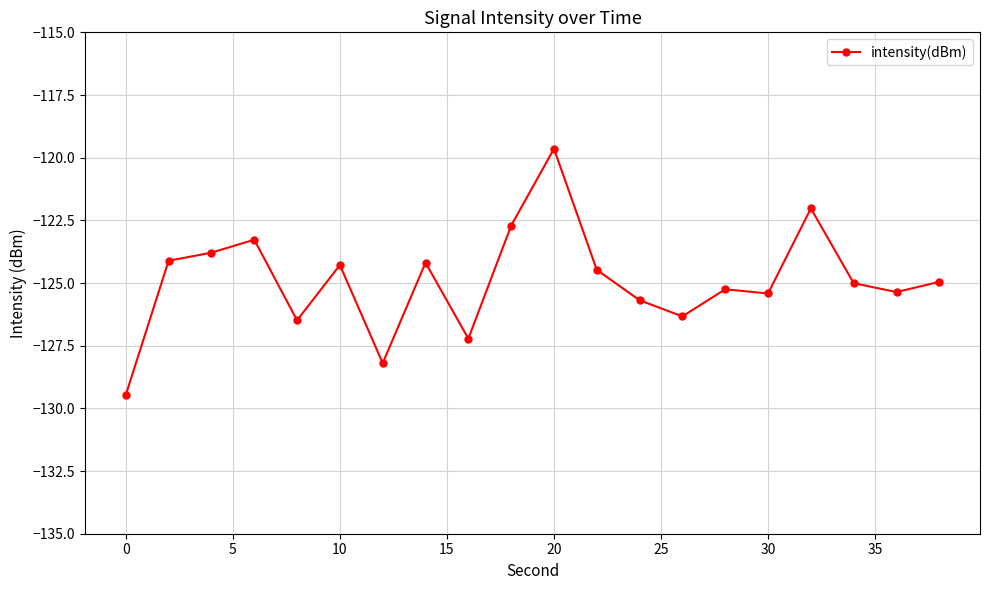

What is the average value?

-124.9